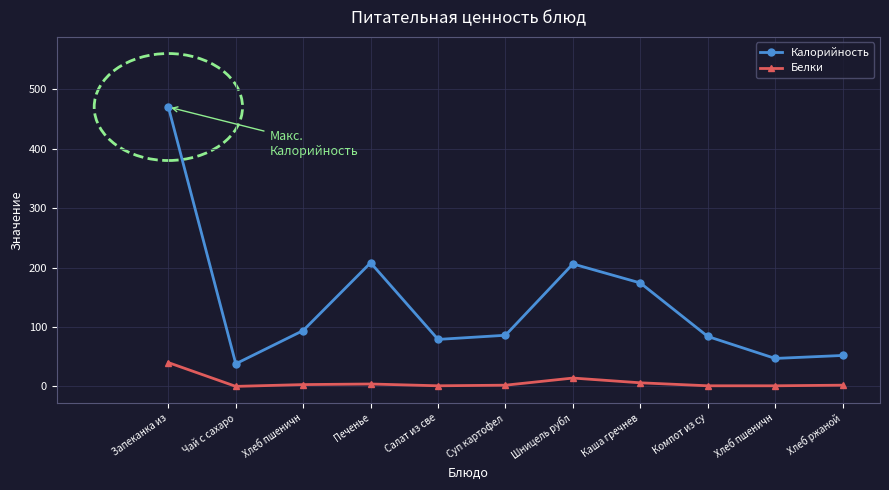

What is the approximate value of Калорийность at Хлеб пшеничн?

94